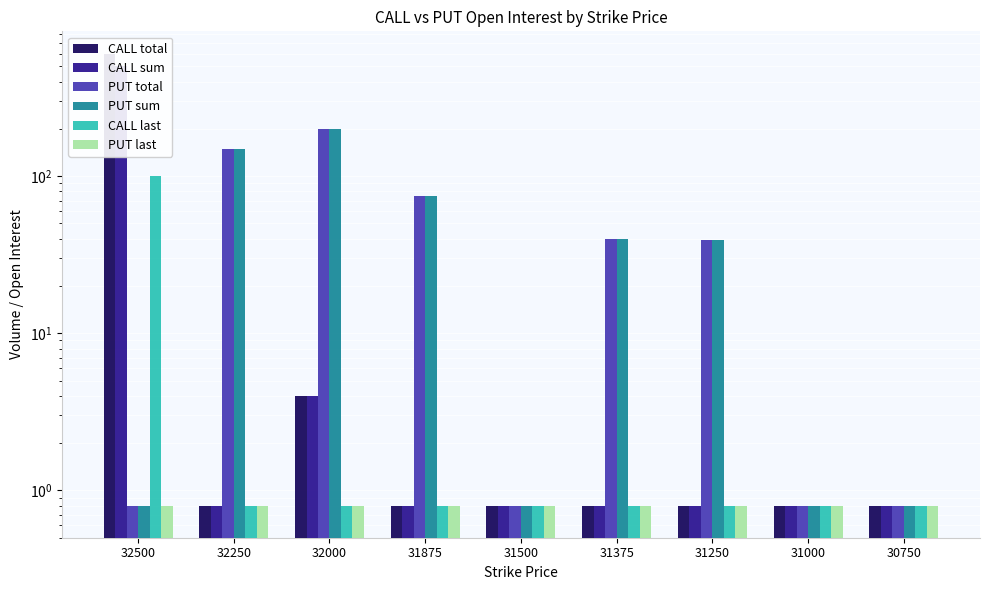

Reading left to right, extract all data points from this chart.

CALL total: 32500=600.0	32250=0.8	32000=4.0	31875=0.8	31500=0.8	31375=0.8	31250=0.8	31000=0.8	30750=0.8
CALL sum: 32500=500.0	32250=0.8	32000=4.0	31875=0.8	31500=0.8	31375=0.8	31250=0.8	31000=0.8	30750=0.8
PUT total: 32500=0.8	32250=150.0	32000=200.0	31875=75.0	31500=0.8	31375=40.0	31250=39.0	31000=0.8	30750=0.8
PUT sum: 32500=0.8	32250=150.0	32000=200.0	31875=75.0	31500=0.8	31375=40.0	31250=39.0	31000=0.8	30750=0.8
CALL last: 32500=100.0	32250=0.8	32000=0.8	31875=0.8	31500=0.8	31375=0.8	31250=0.8	31000=0.8	30750=0.8
PUT last: 32500=0.8	32250=0.8	32000=0.8	31875=0.8	31500=0.8	31375=0.8	31250=0.8	31000=0.8	30750=0.8